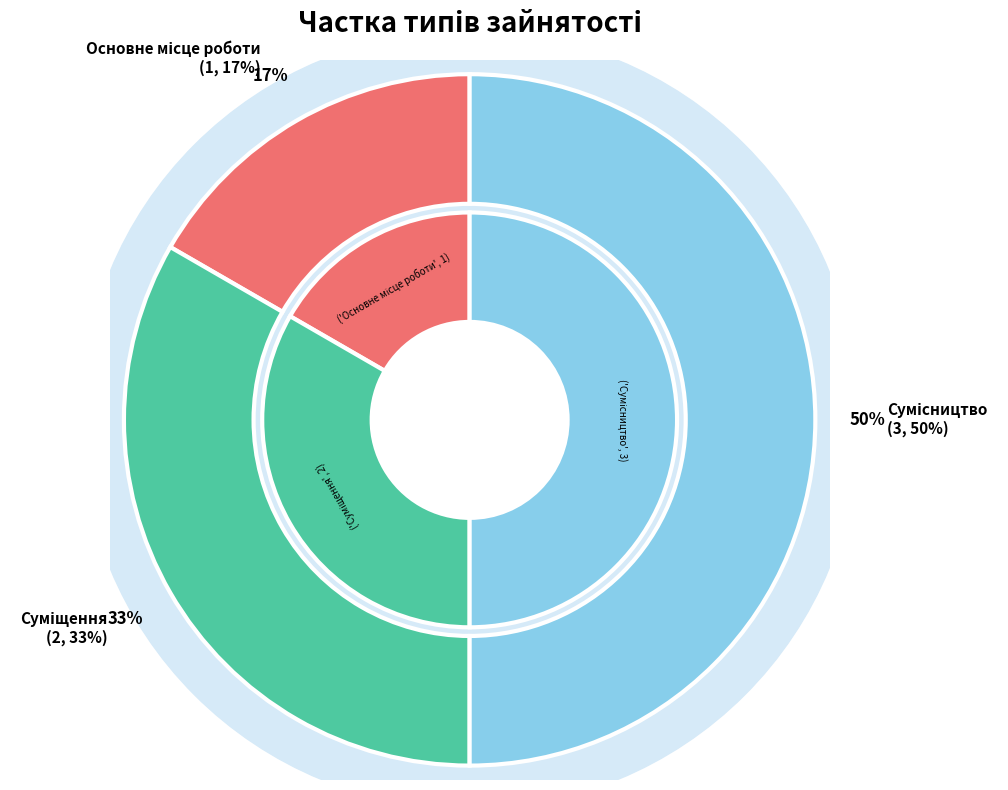

Count the number of slices in the pie.

3